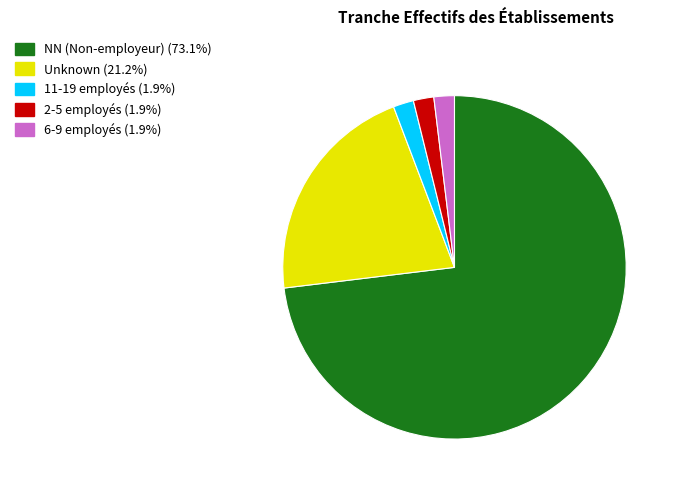

Does any single category account for the majority?

Yes